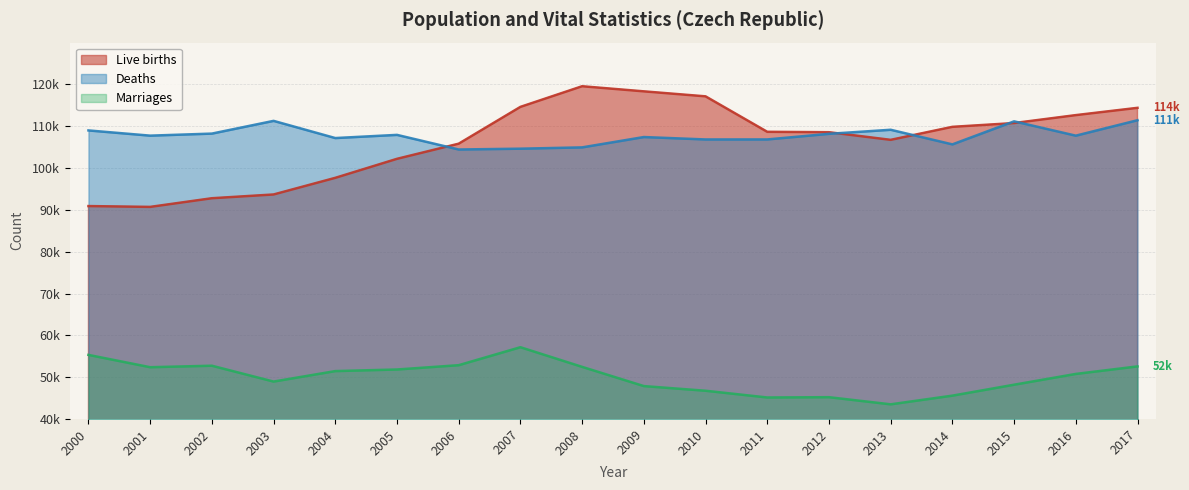

What is the spread (max minus min) of values at 2015?

62982